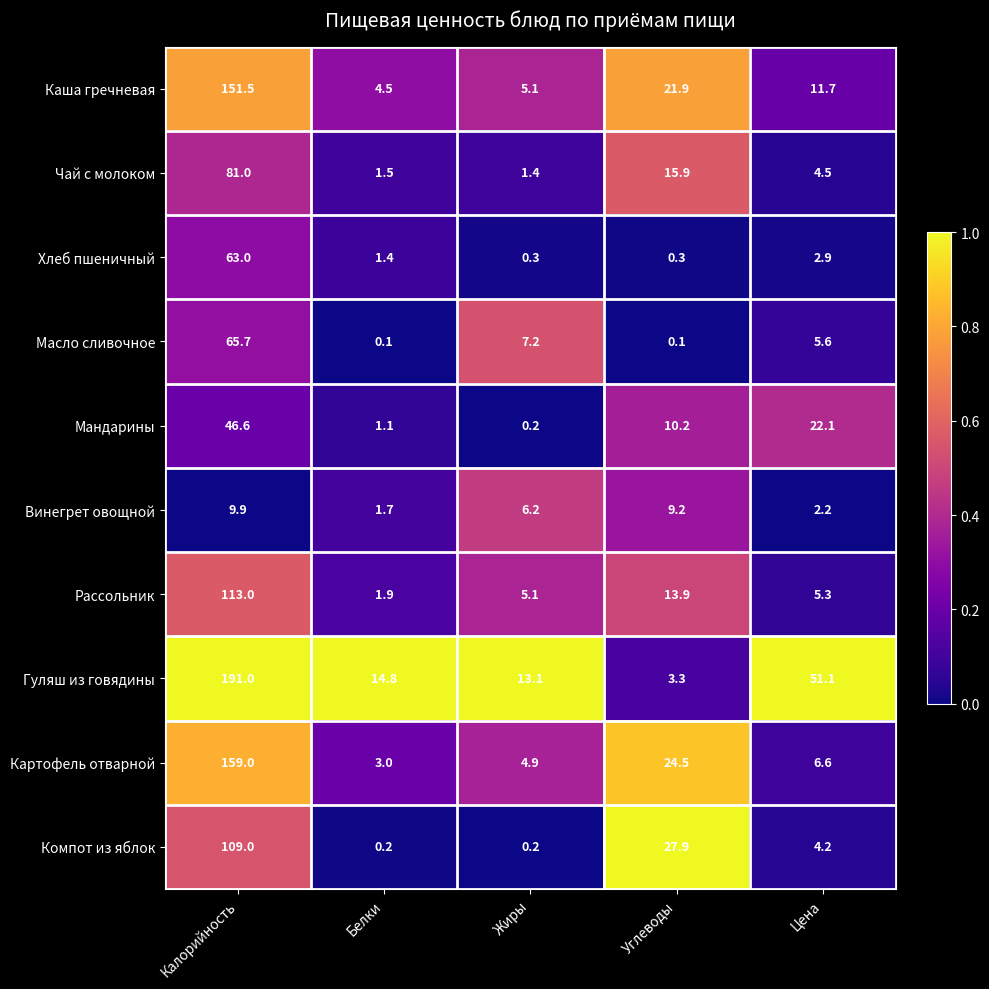

List the labels in order of Рассольник value, smallest first.

Белки, Жиры, Цена, Углеводы, Калорийность